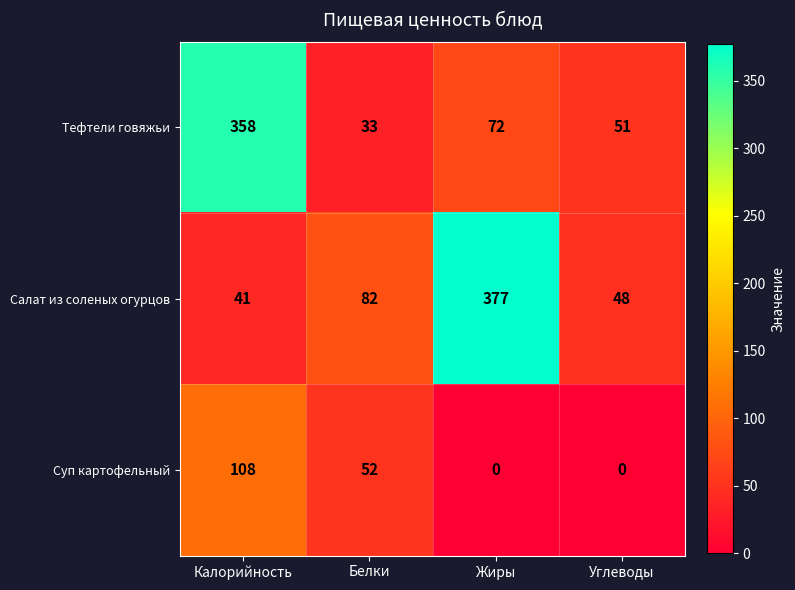

Reading right to left, list all the values displayed in this chart.

Тефтели говяжьи: Углеводы=51	Жиры=72	Белки=33	Калорийность=358
Салат из соленых огурцов: Углеводы=48	Жиры=377	Белки=82	Калорийность=41
Суп картофельный: Углеводы=0	Жиры=0	Белки=52	Калорийность=108